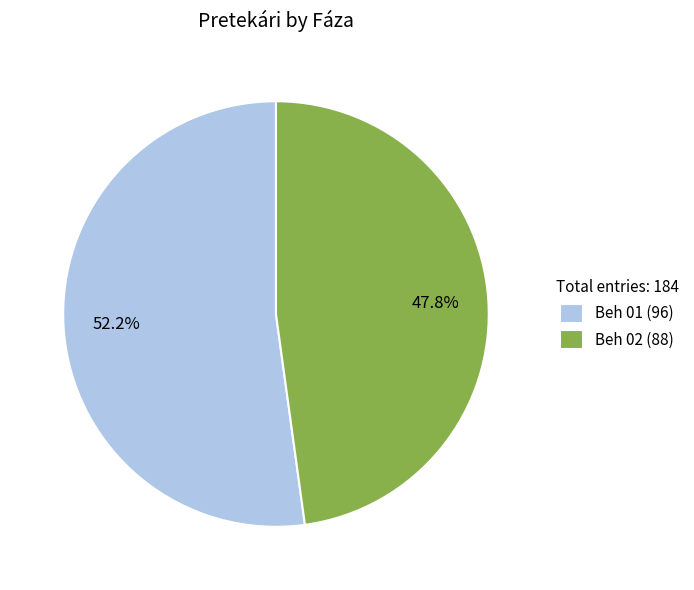

The Beh 02 slice represents 48% of the pie. True or false?

True